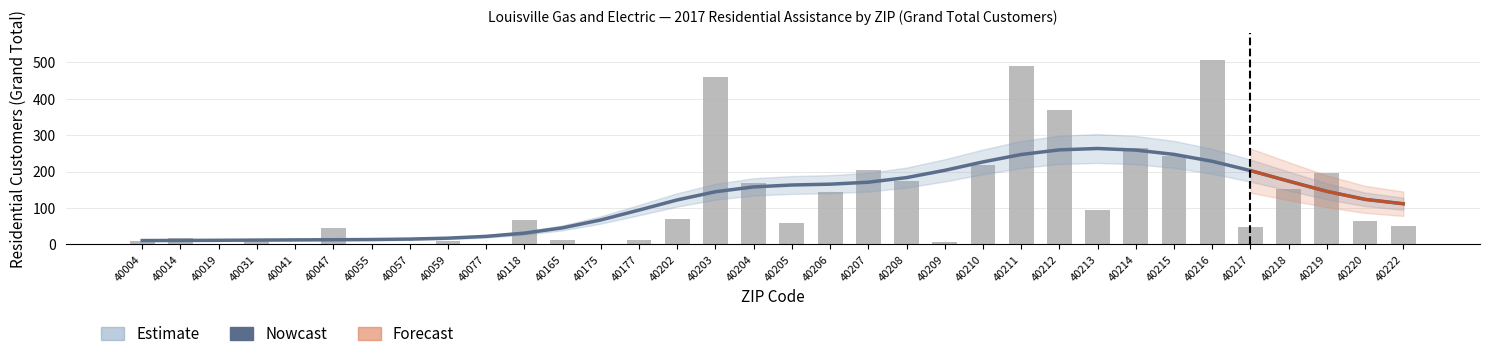

What is the smallest value displayed?

1